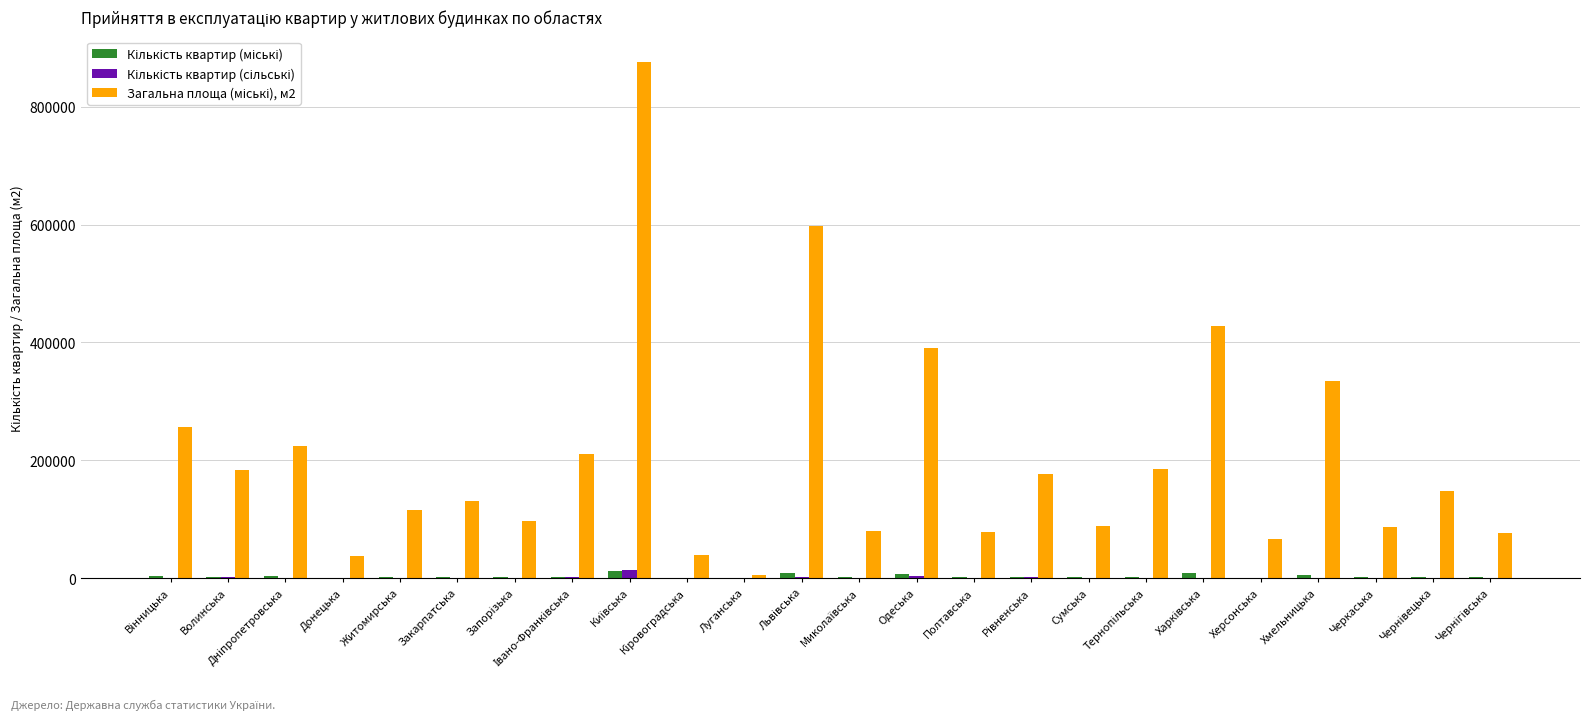

Are the bars grouped side by side (vs. stacked)?

Yes